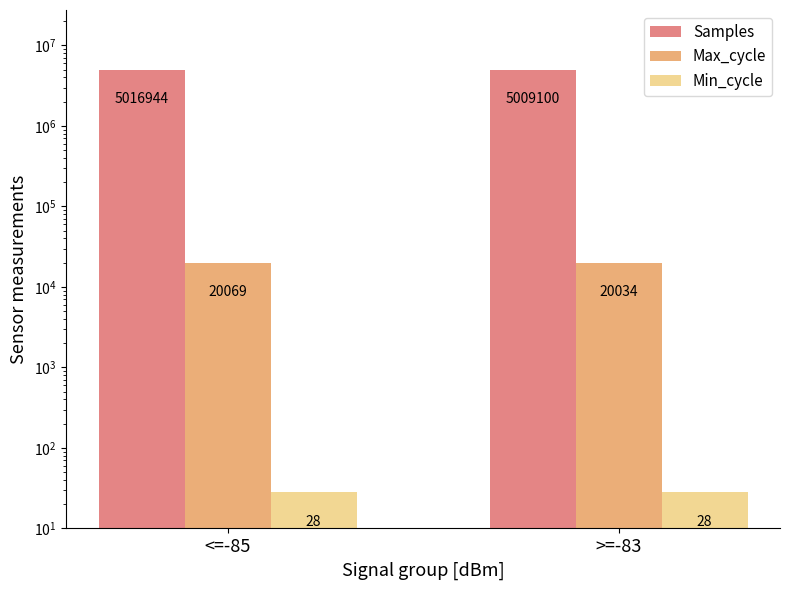

Reading left to right, transcribe all the data shown in this chart.

Samples: 5016944	5009100
Max_cycle: 20069	20034
Min_cycle: 28	28